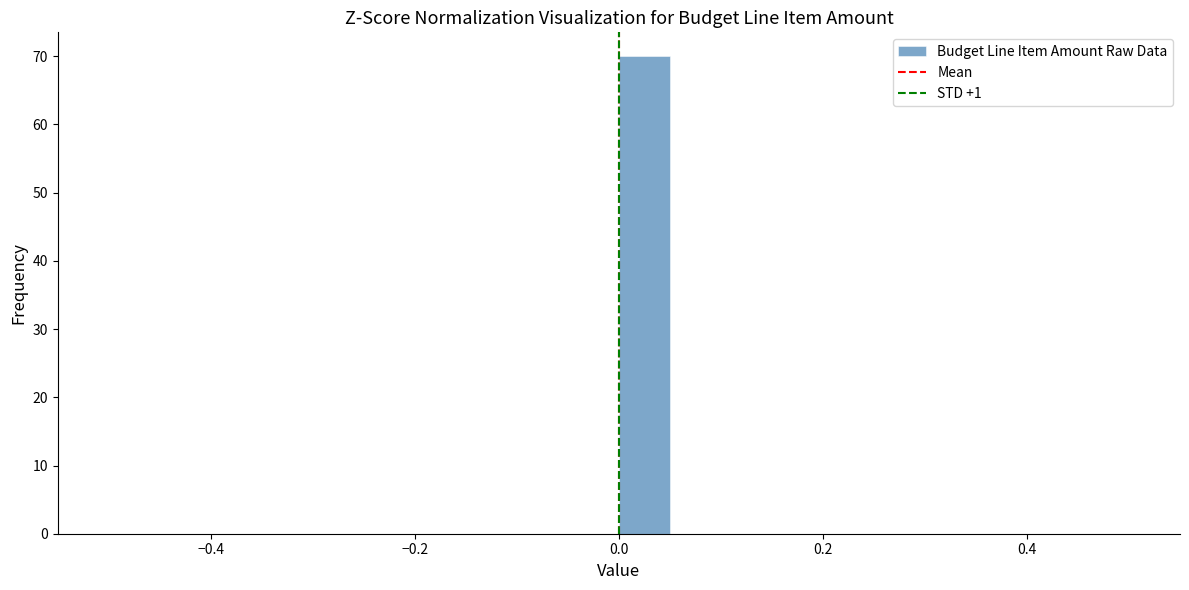

Read against the x-axis, roughly where is the centre of the tallest bar?

0.02